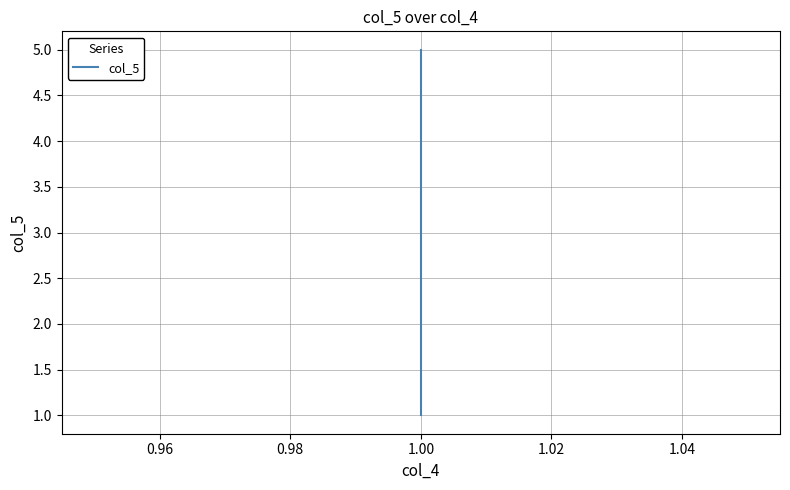

What is the difference between the maximum and minimum values?

4